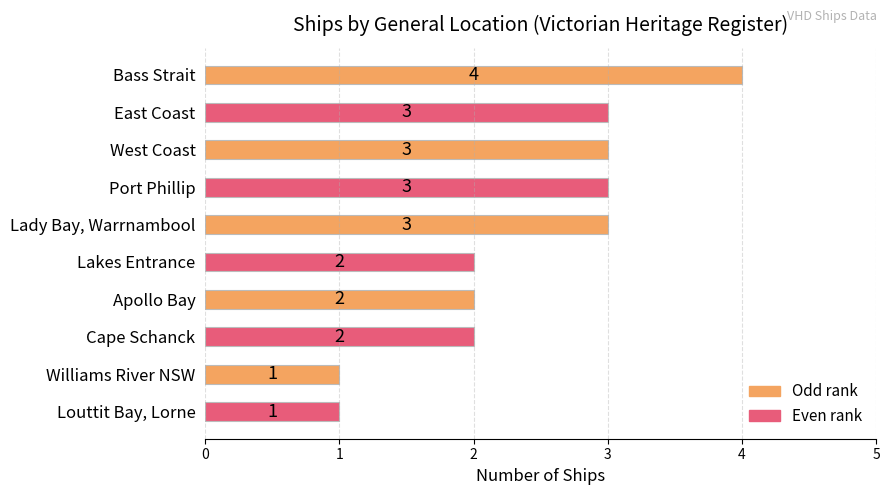

What is the difference between the maximum and minimum values?

3